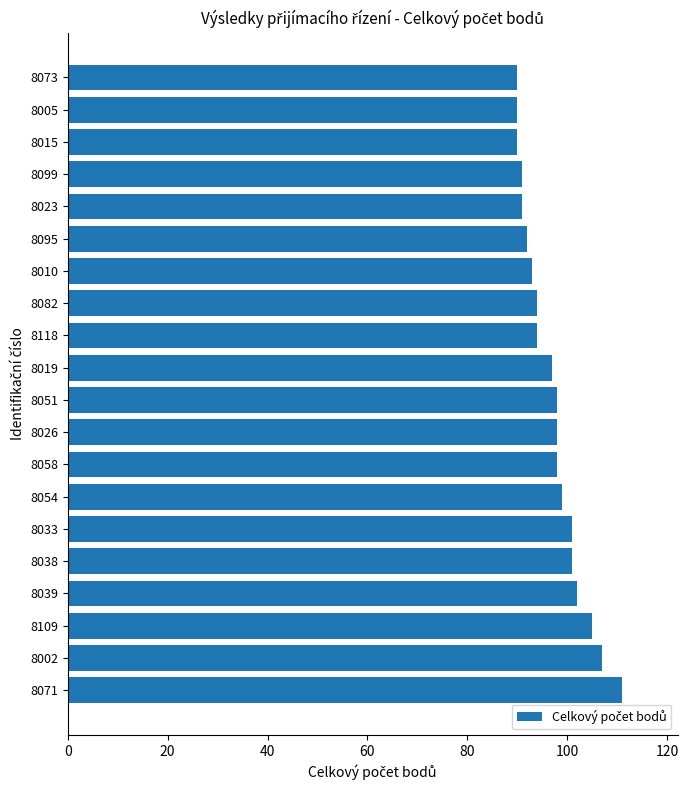

What is the greatest value displayed?

111